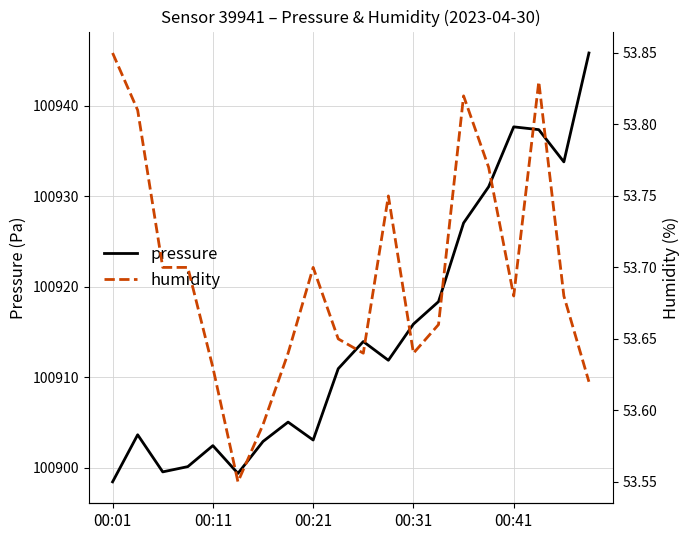

True or false: pressure and humidity cross at least once.

False